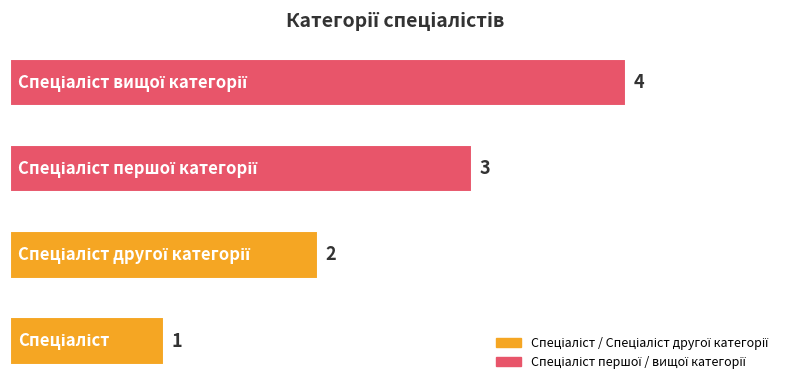

What is the sum of all values?

10